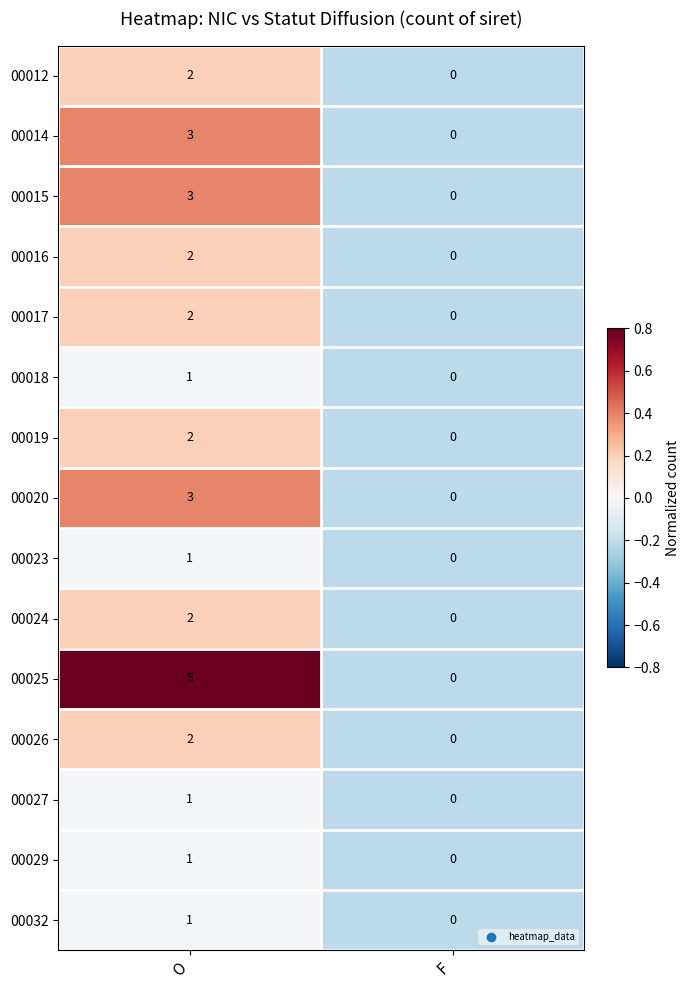

The value of 00032 at O is 1. True or false?

True